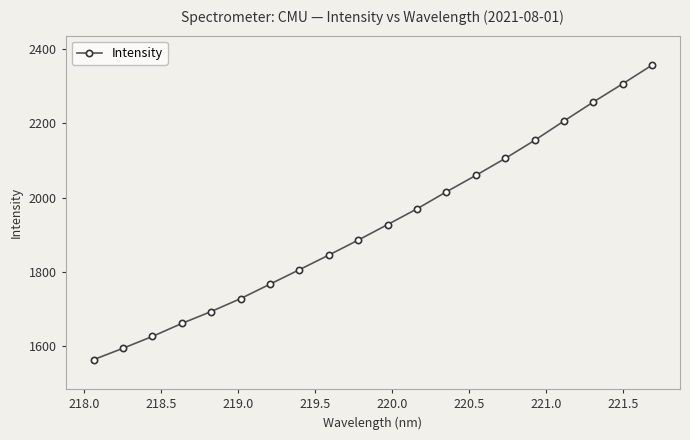

Does the chart have visible grid lines?

No